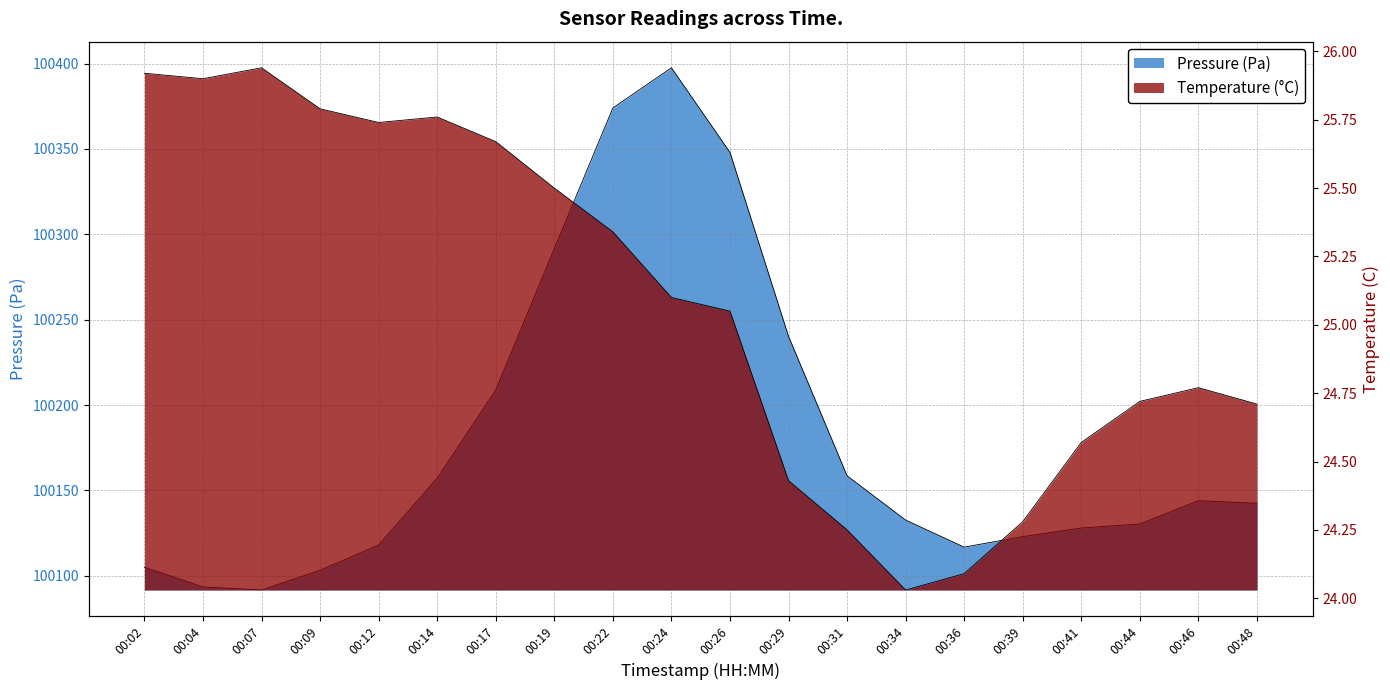

Which series has the widest spread of values?

pressure